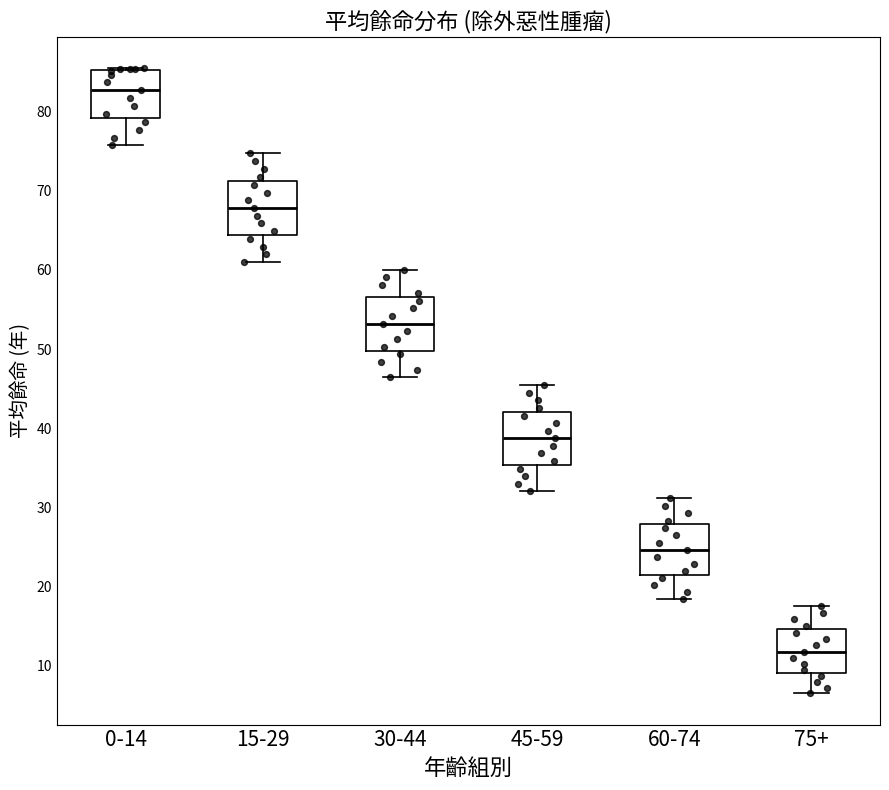

Which box has the lowest median line?

75+